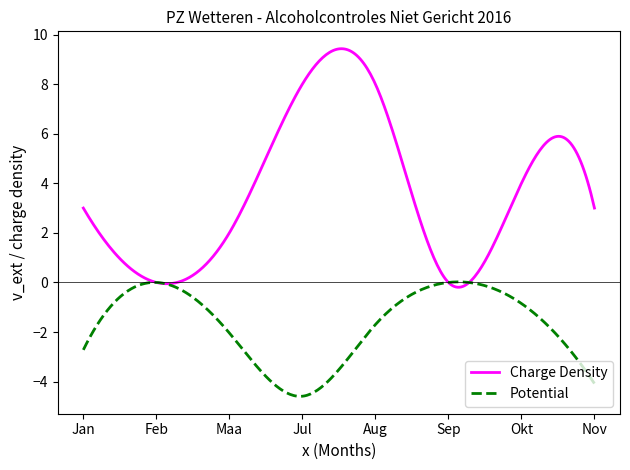

Which series has the largest range (max minus min)?

Charge Density